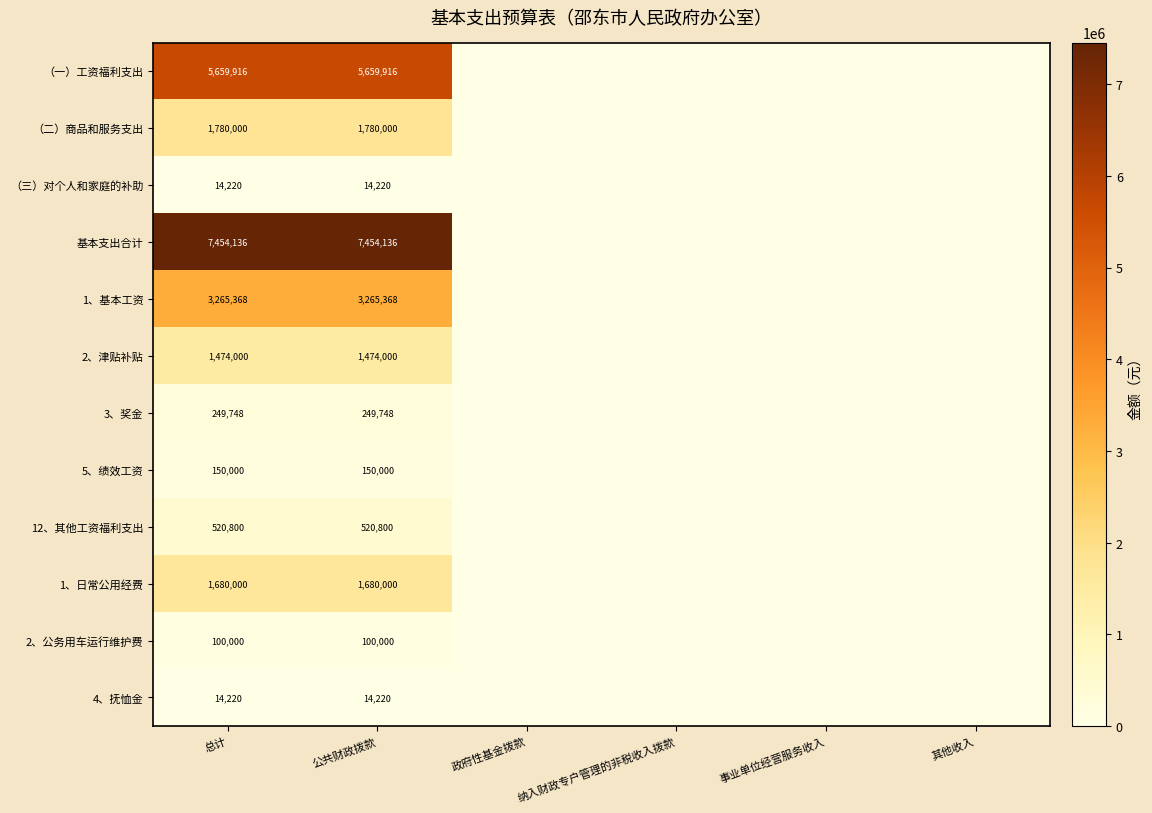

What is the spread (max minus min) of values at 公共财政拨款?

7439916